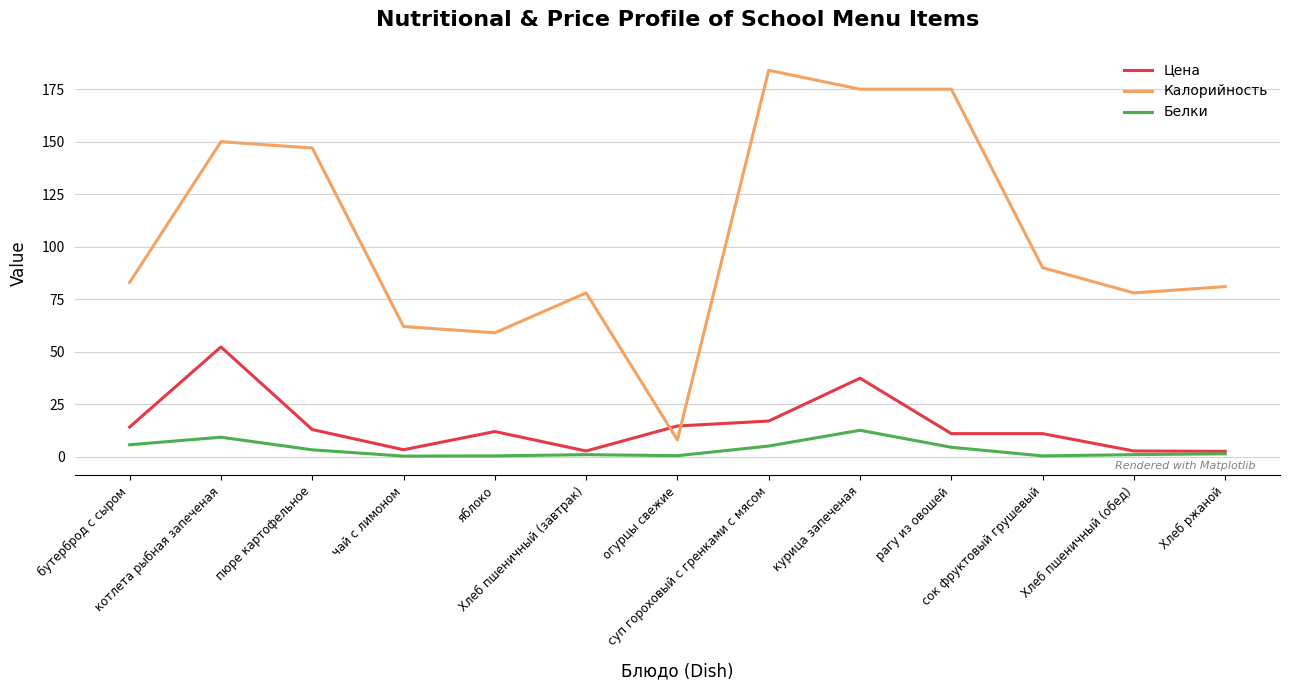

How many values in the Цена series are below 12?

6